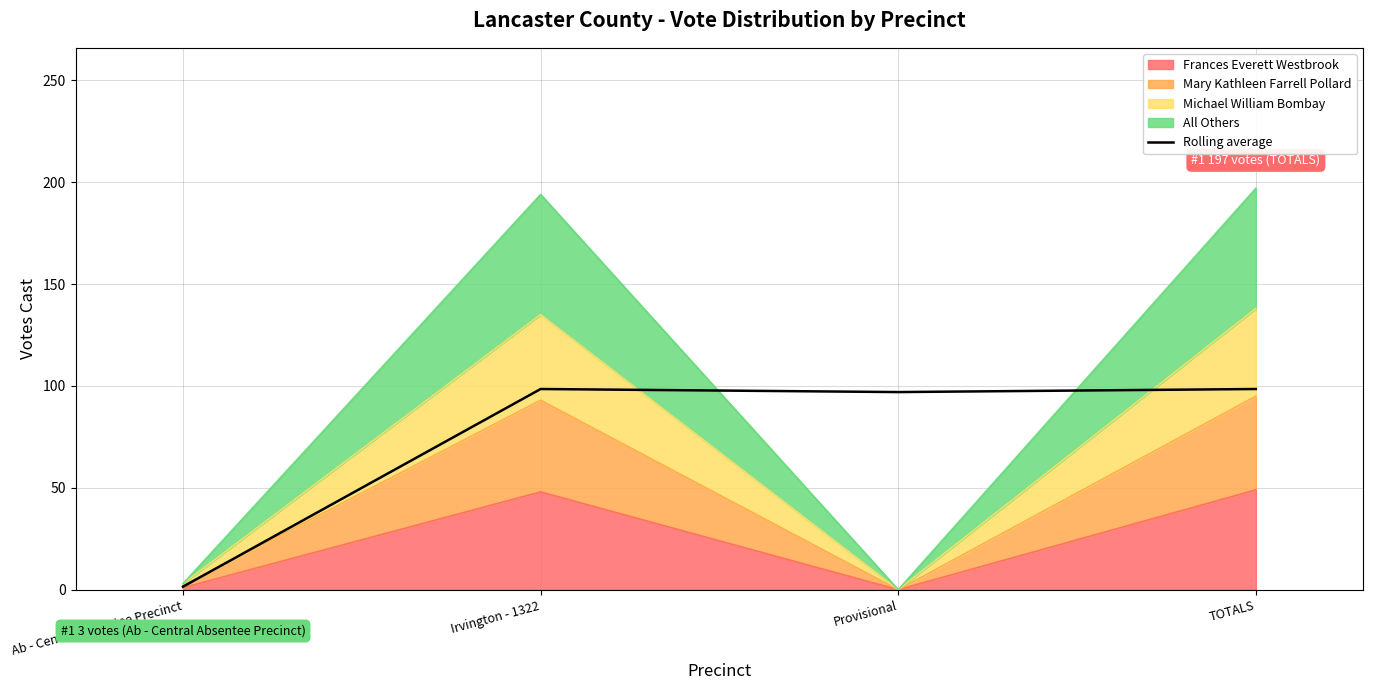

What is the sum of the values at Provisional and Ab - Central Absentee Precinct?

98.5